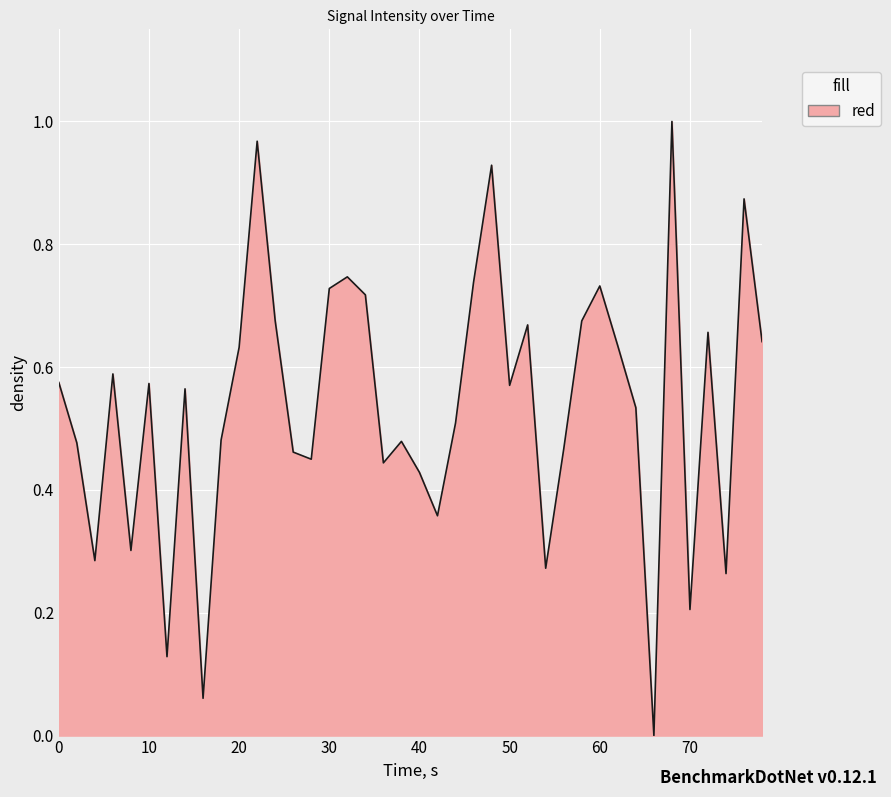

What is the average value?

0.5